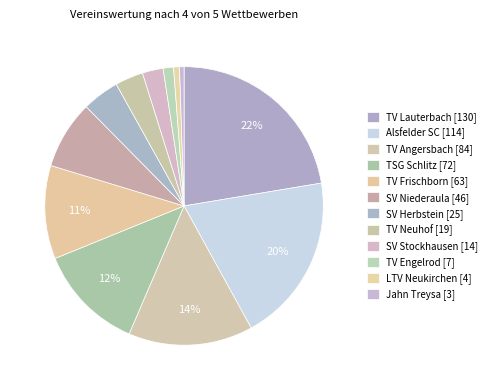

Is TV Angersbach the majority of the pie?

No